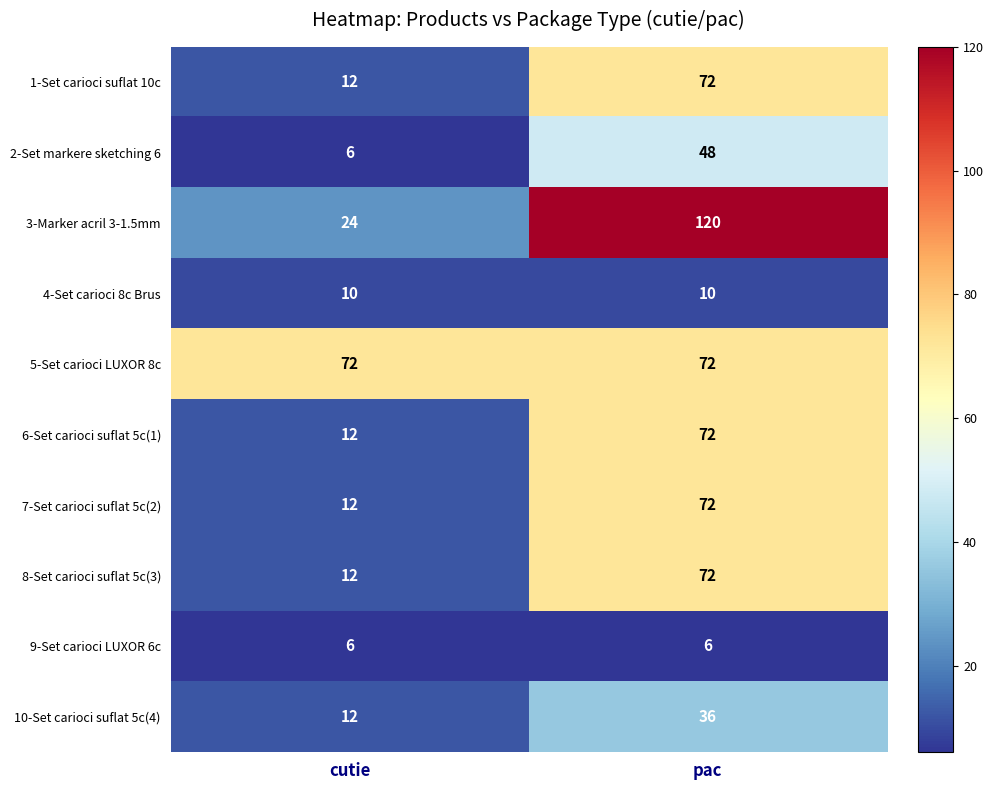

What is the difference between the 7-Set carioci suflat 5c(2) values at cutie and pac?

60